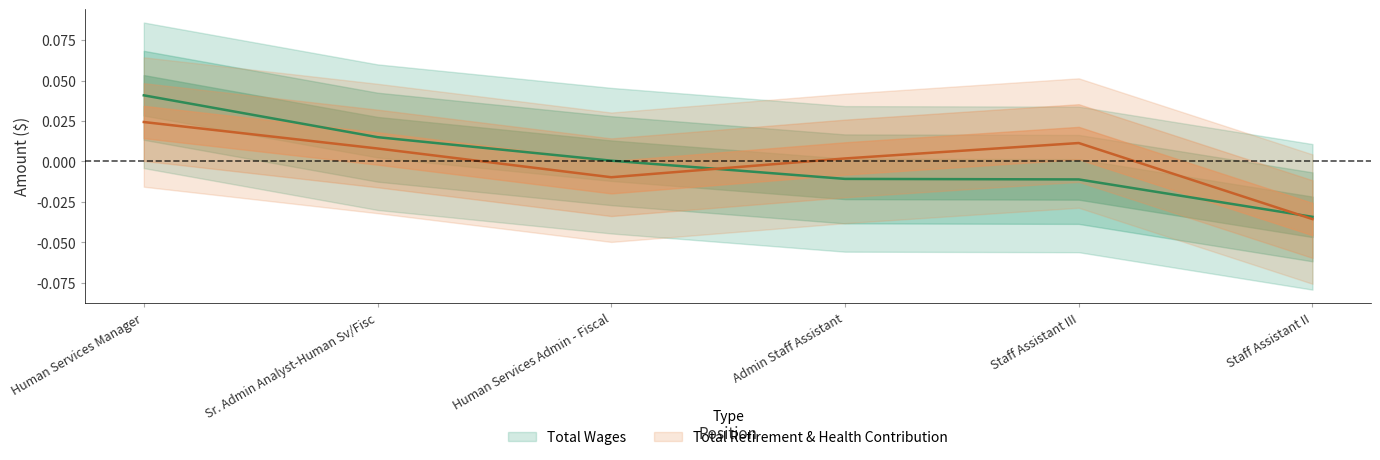

Which series changed the most between Human Services Manager and Staff Assistant II?

Total Wages